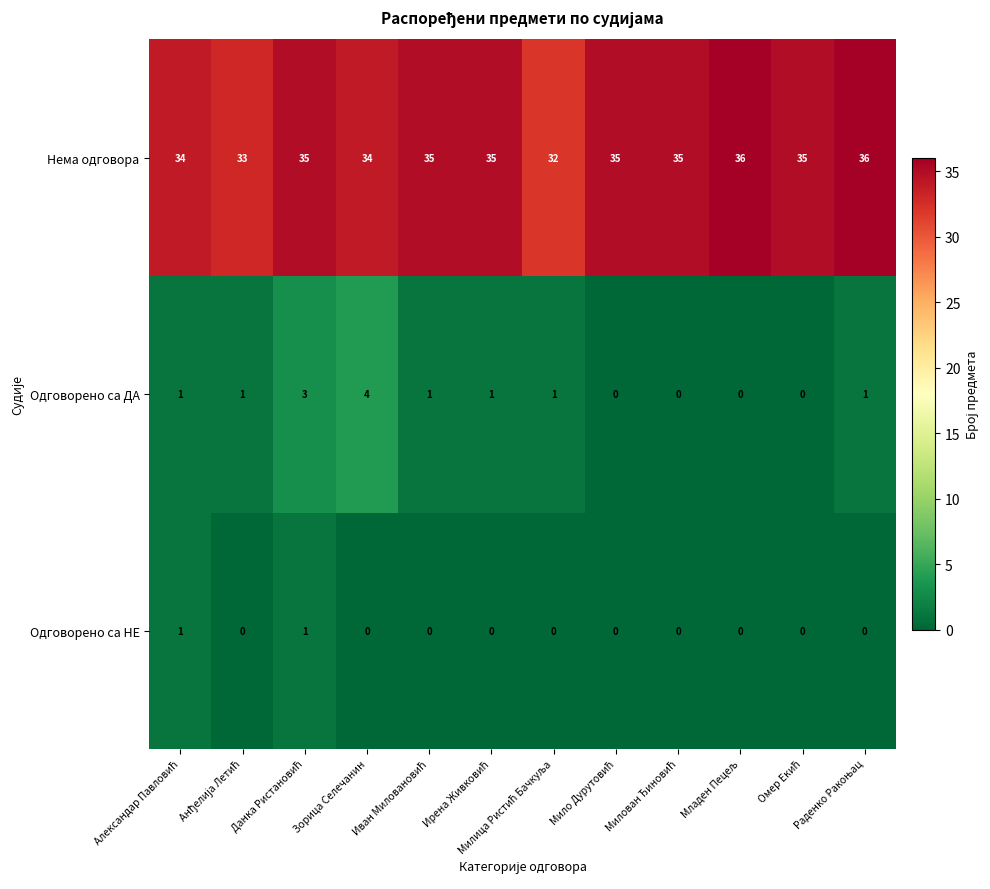

What is the sum of all Одговорено са ДА values?

13